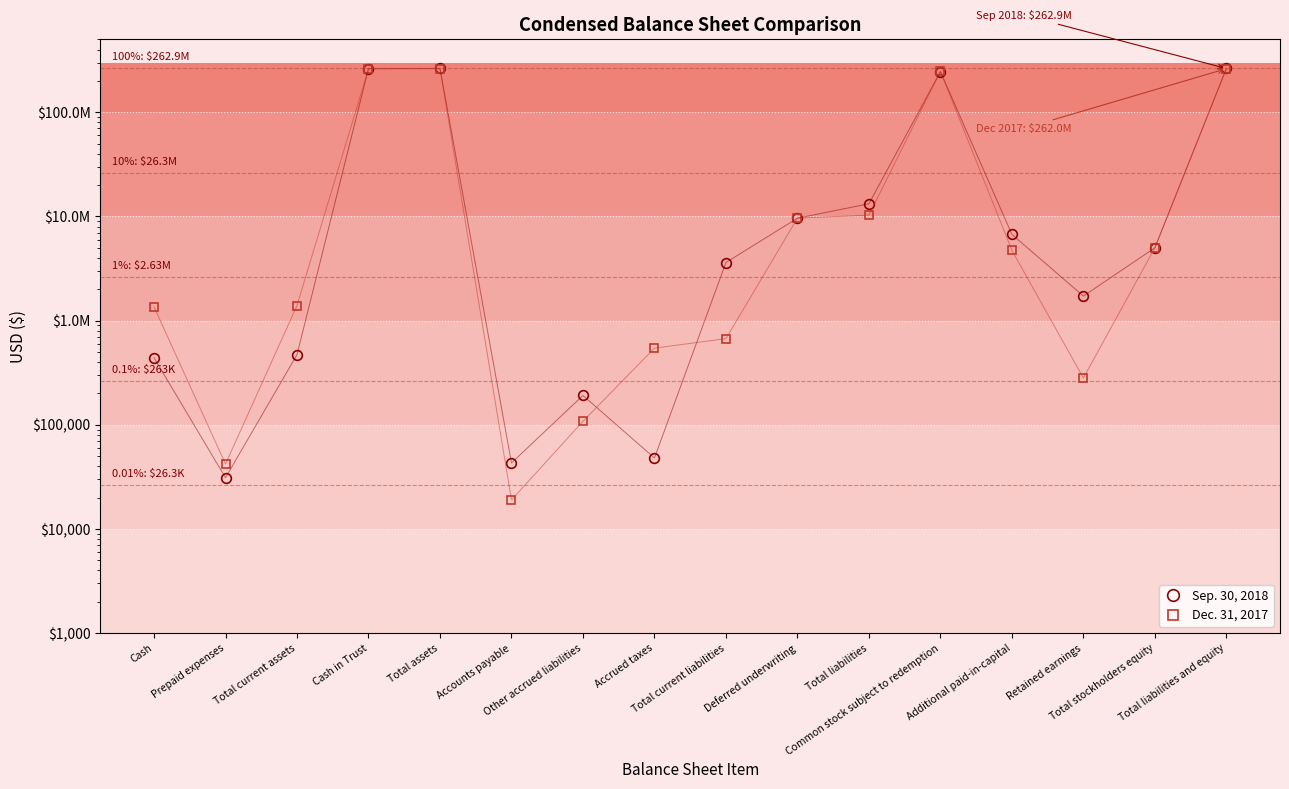

True or false: Dec. 31, 2017 has more than 0 points higher than both neighbors.

True